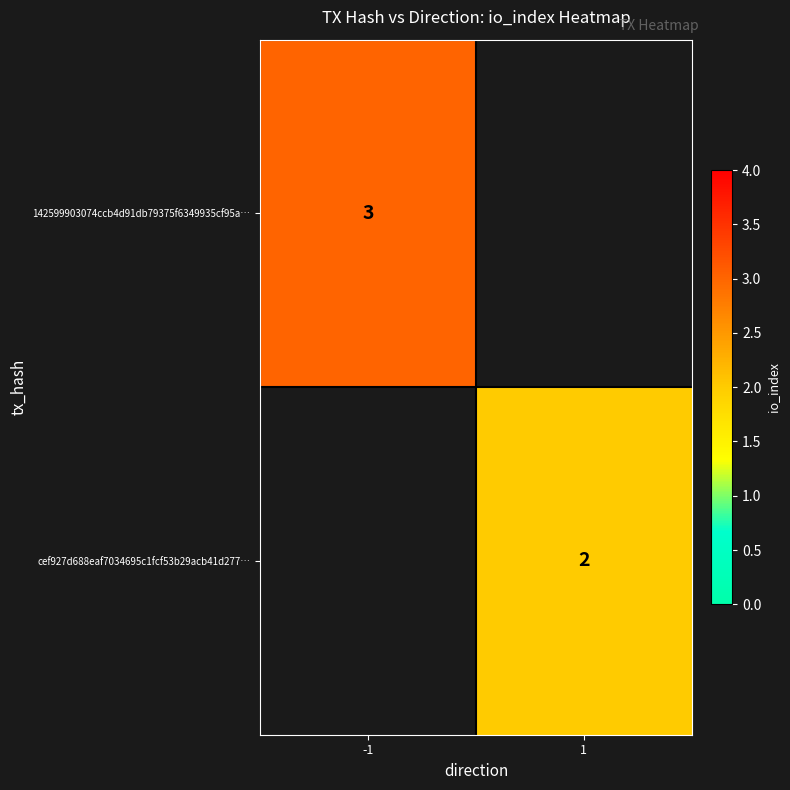

At how many categories does at least one series exceed 2?

1